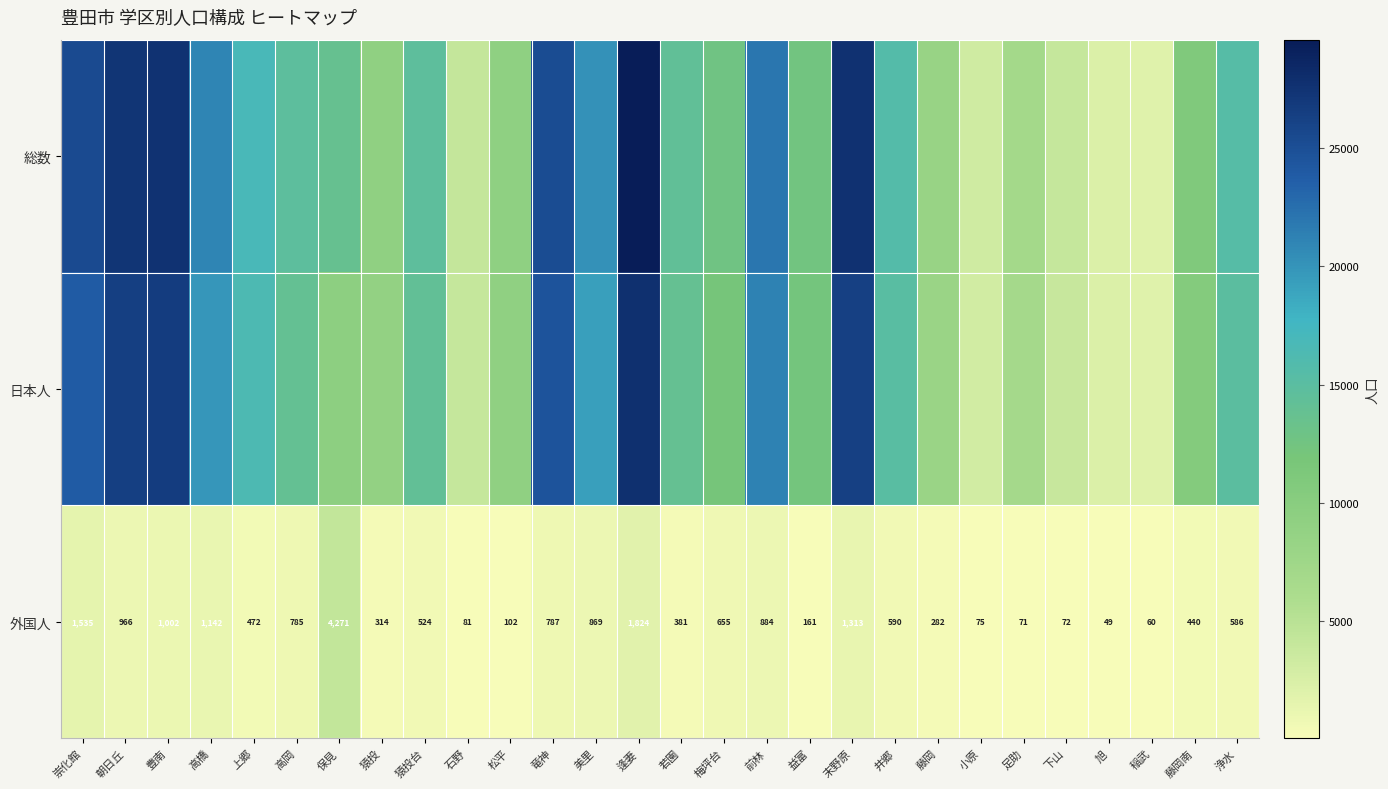

Between 上郷 and 崇化館, which is larger?

崇化館